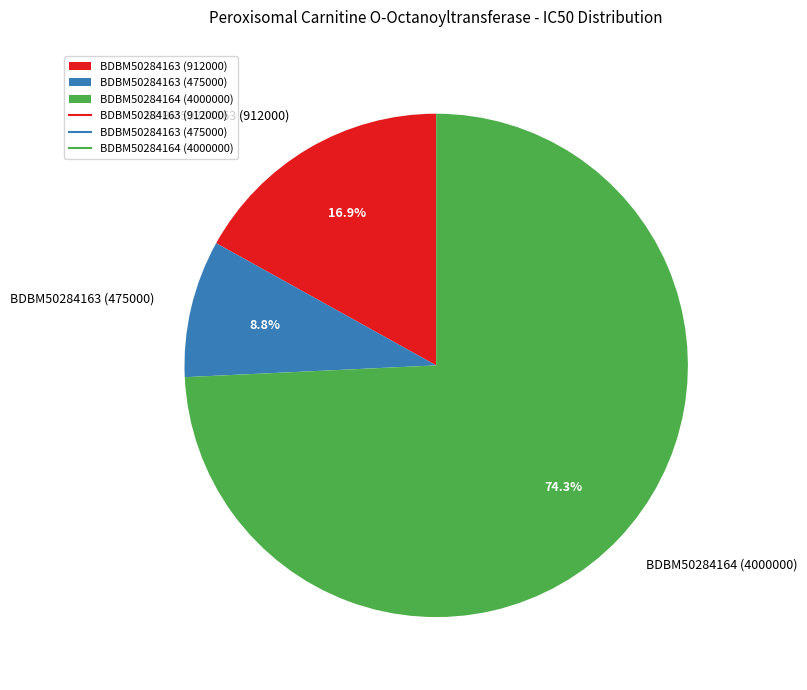

To the nearest percent, what percentage of the pie is BDBM50284163 (912000)?

17%